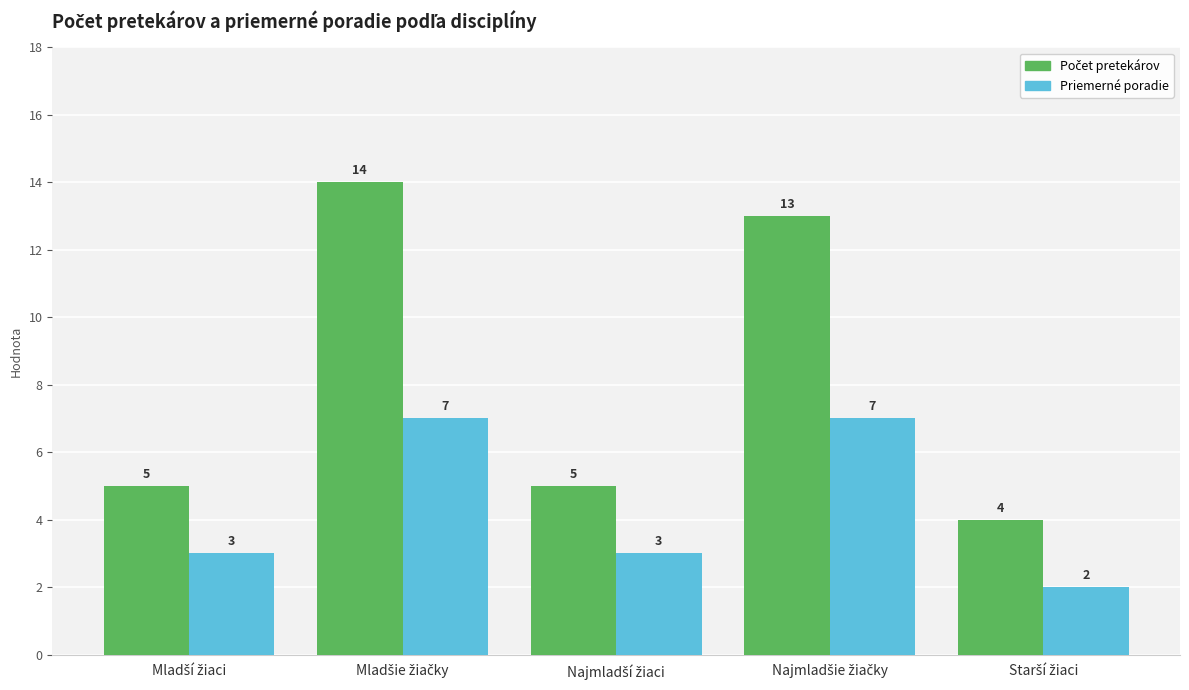

What is the difference between the second highest and second lowest values in the Priemerné poradie series?

4